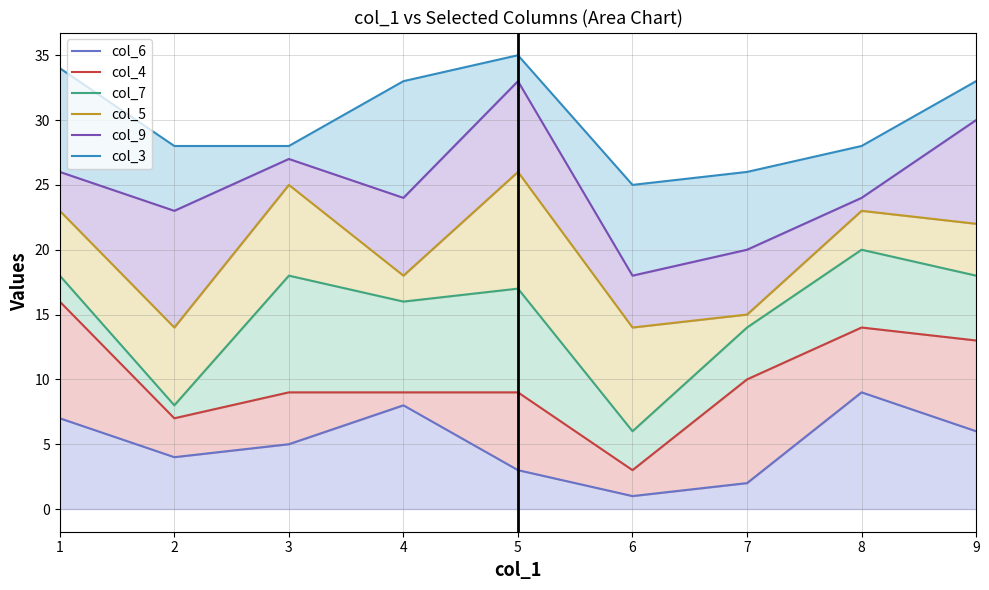

How many categories are shown in the chart?

9